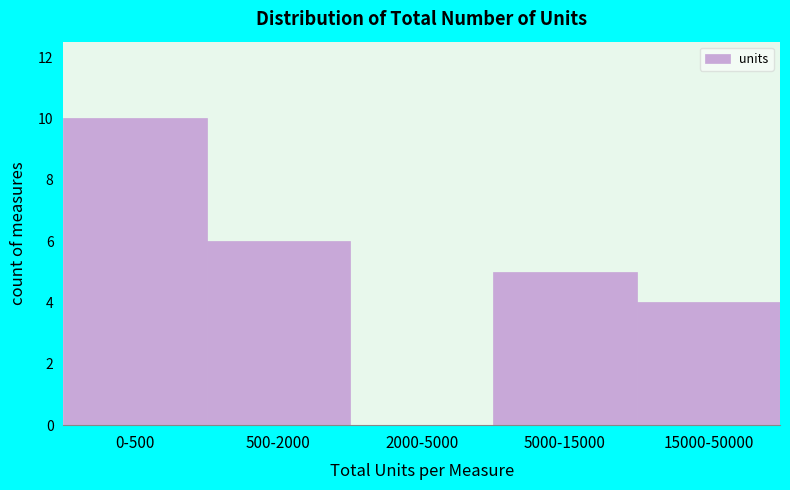

Reading left to right, what are all the values shown in this chart?

0-500=10	500-2000=6	2000-5000=0	5000-15000=5	15000-50000=4